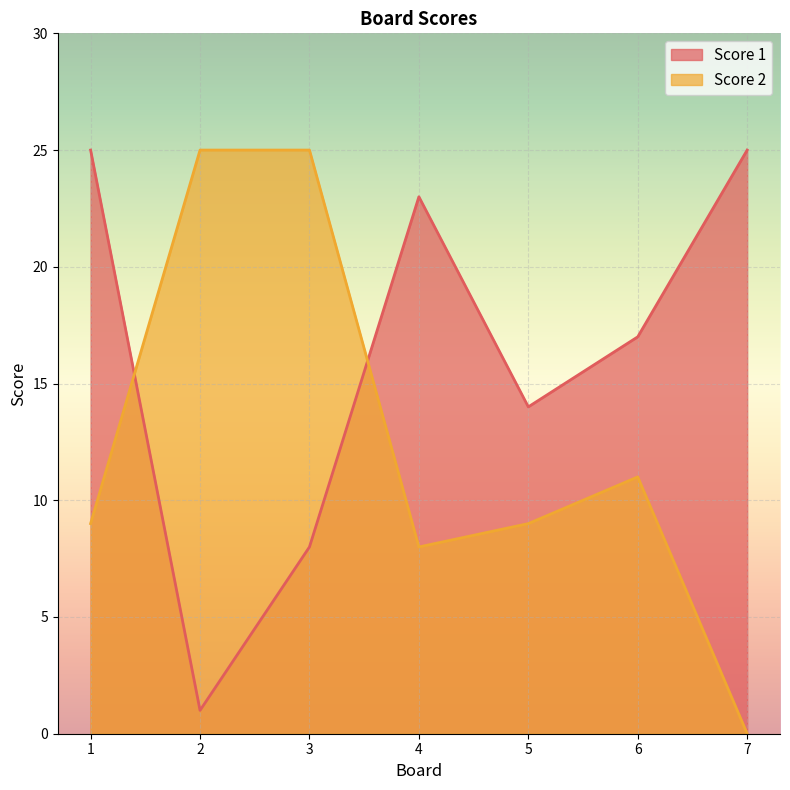

What is the sum of all Score 1 values?

113